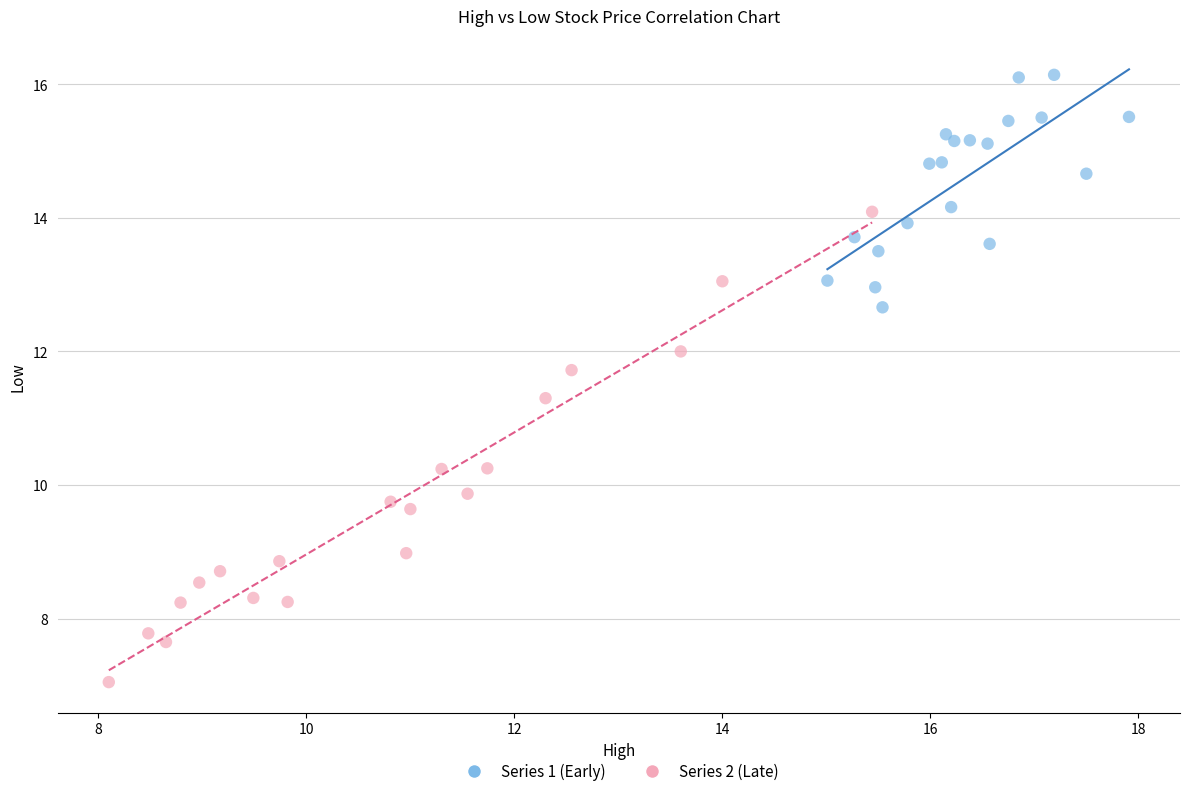

What are all the series names shown in the legend?

Series 1 (Early), Series 2 (Late)